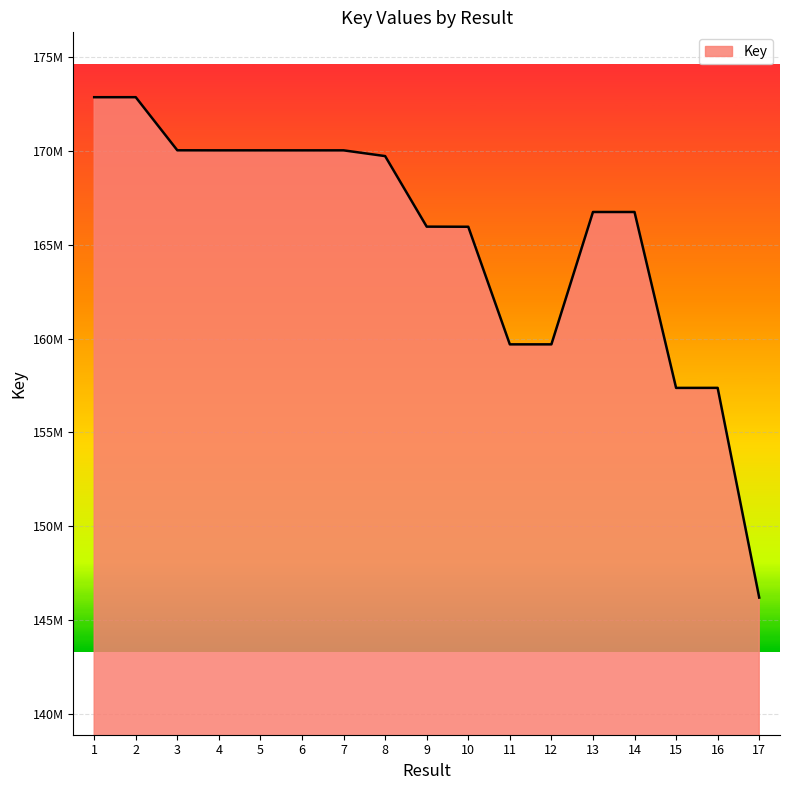

What is the average value?

165371605